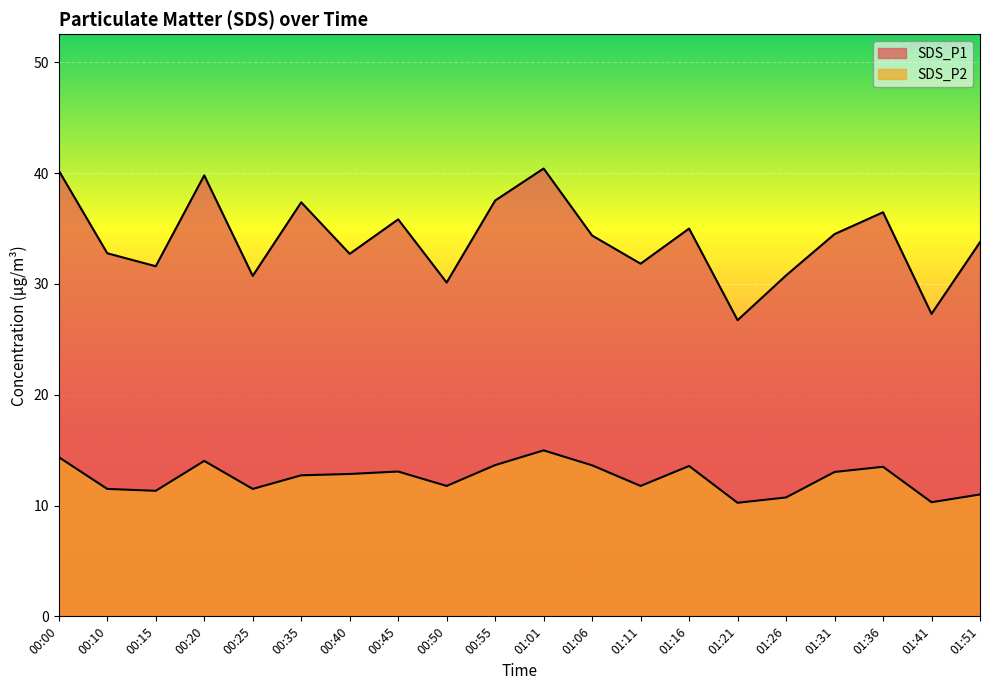

True or false: SDS_P2 has a value of 19.5 at 01:06.

False